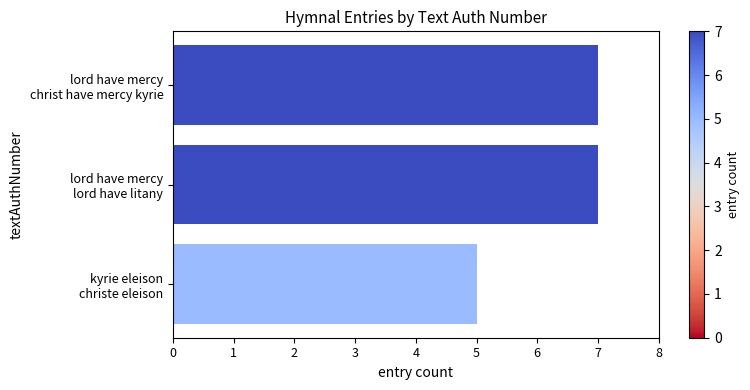

What is the average value?

6